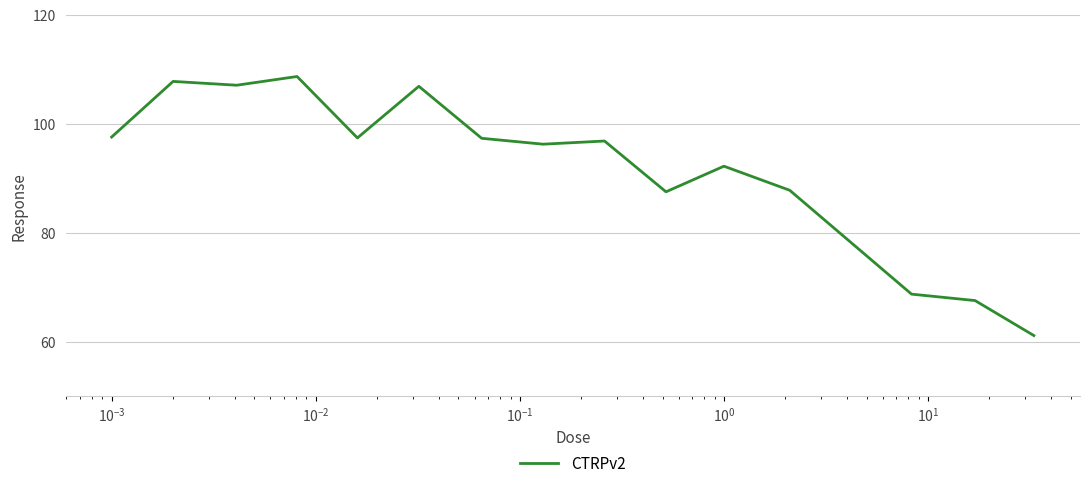

What is the difference between the maximum and minimum values?

47.5